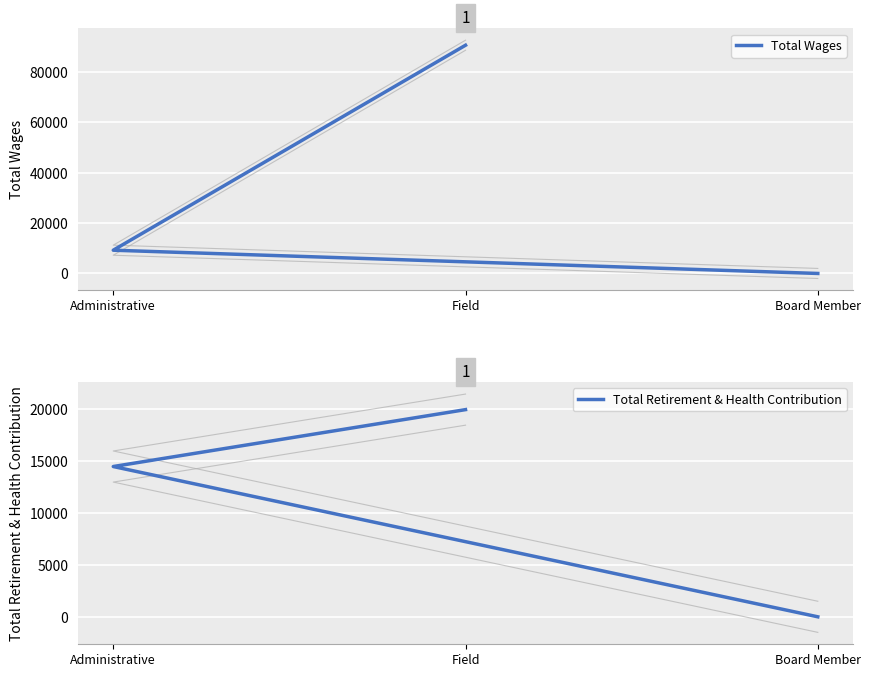

What is the label of the 2nd point from the right?

Administrative